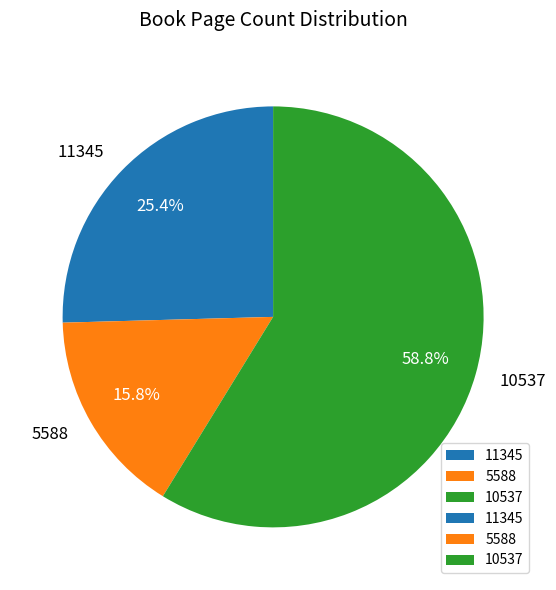

Between 5588 and 11345, which is larger?

11345